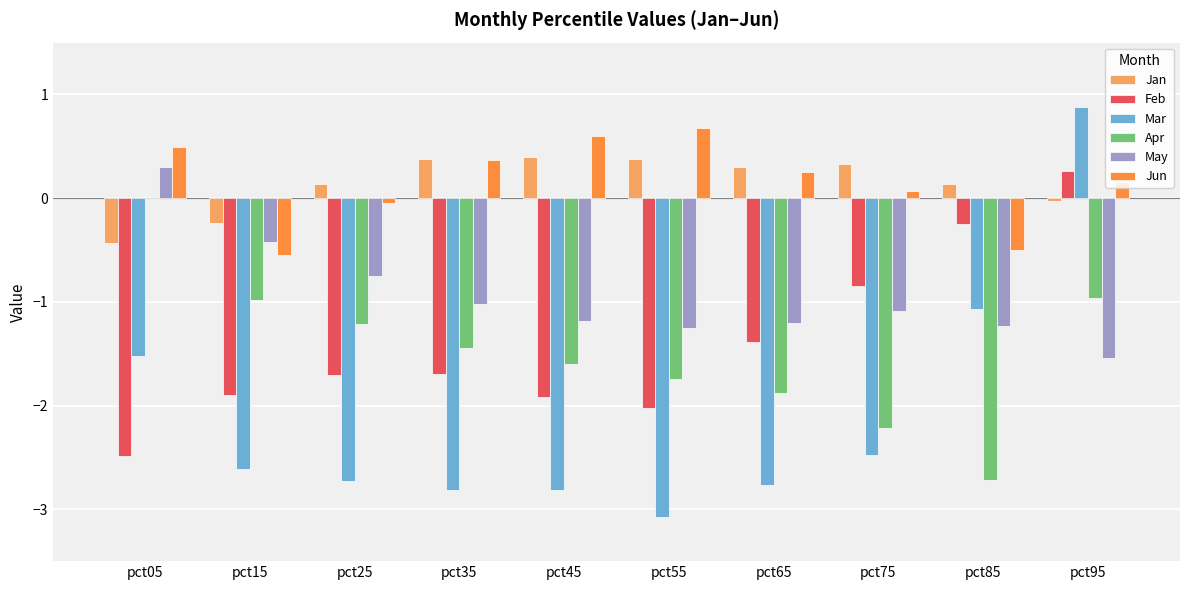

How many data points in Mar are above -2?

3